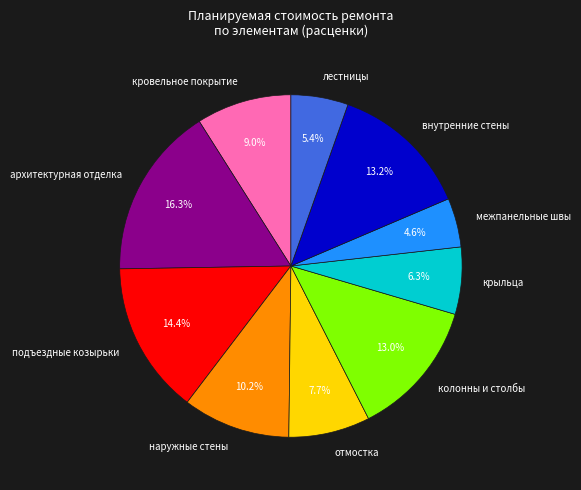

Approximately how many times larger is the value at архитектурная отделка compared to крыльца?

2.6